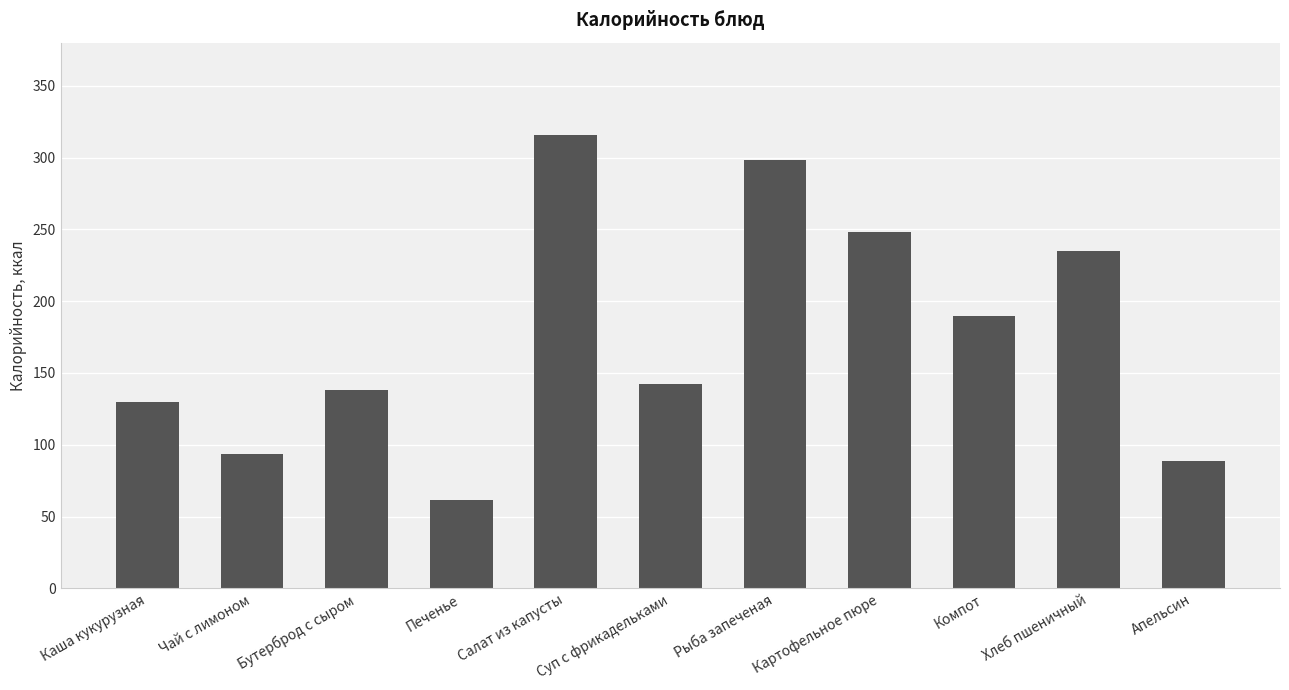

What is the sum of the values at Чай с лимоном and Бутерброд с сыром?

231.5